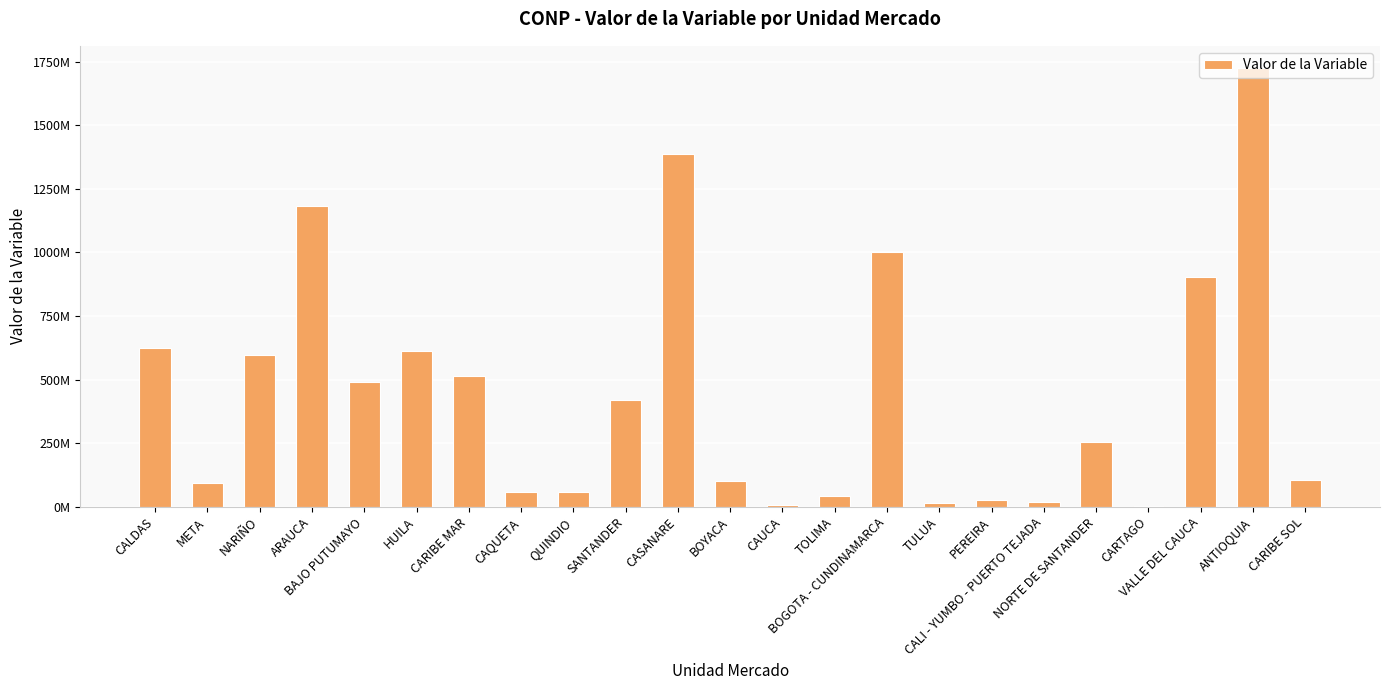

Rank the categories by value from lowest to highest.

CARTAGO, CAUCA, TULUA, CALI - YUMBO - PUERTO TEJADA, PEREIRA, TOLIMA, QUINDIO, CAQUETA, META, BOYACA, CARIBE SOL, NORTE DE SANTANDER, SANTANDER, BAJO PUTUMAYO, CARIBE MAR, NARIÑO, HUILA, CALDAS, VALLE DEL CAUCA, BOGOTA - CUNDINAMARCA, ARAUCA, CASANARE, ANTIOQUIA